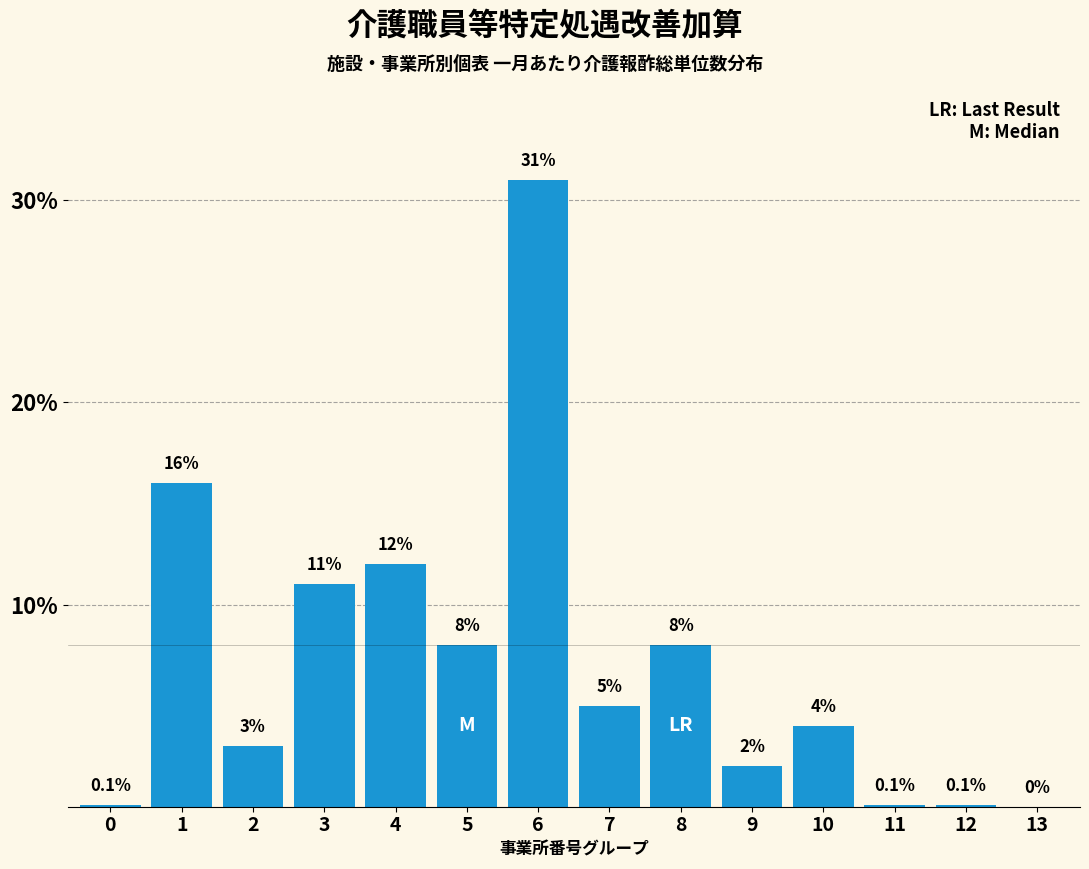

Reading left to right, extract all data points from this chart.

0=0.1	1=16.0	2=3.0	3=11.0	4=12.0	5=8.0	6=31.0	7=5.0	8=8.0	9=2.0	10=4.0	11=0.1	12=0.1	13=0.0